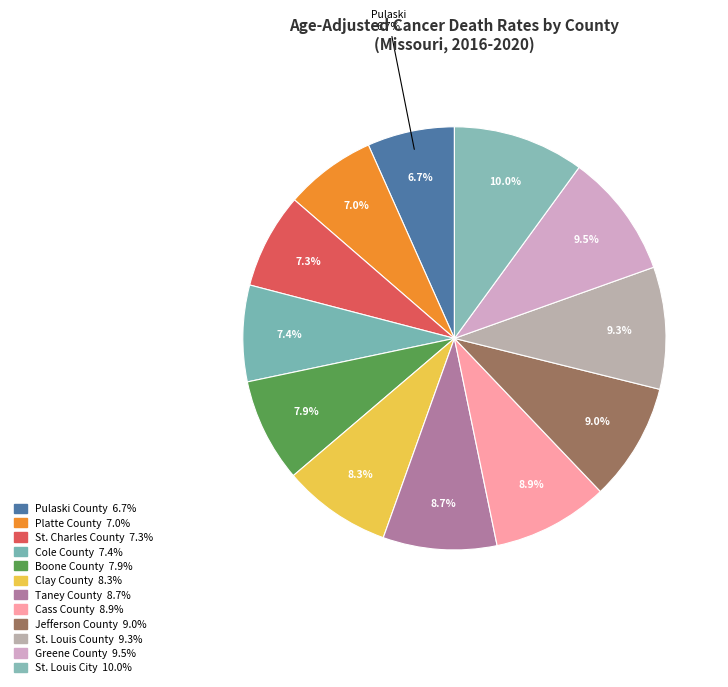

How many slices are in this pie chart?

12